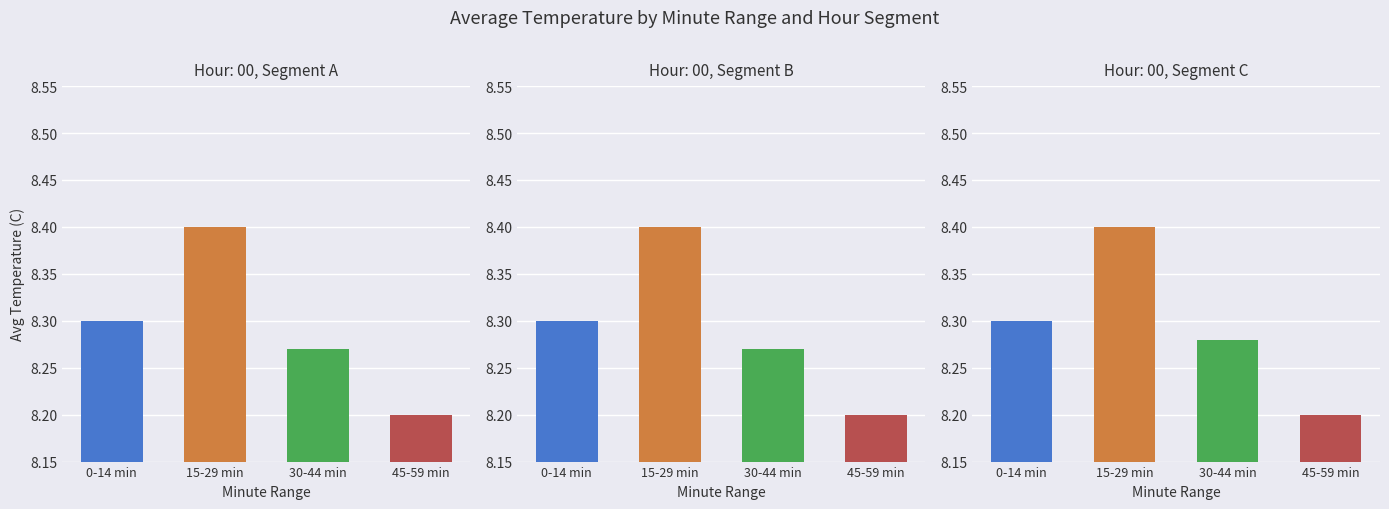

Which series has the widest spread of values?

0-14 min